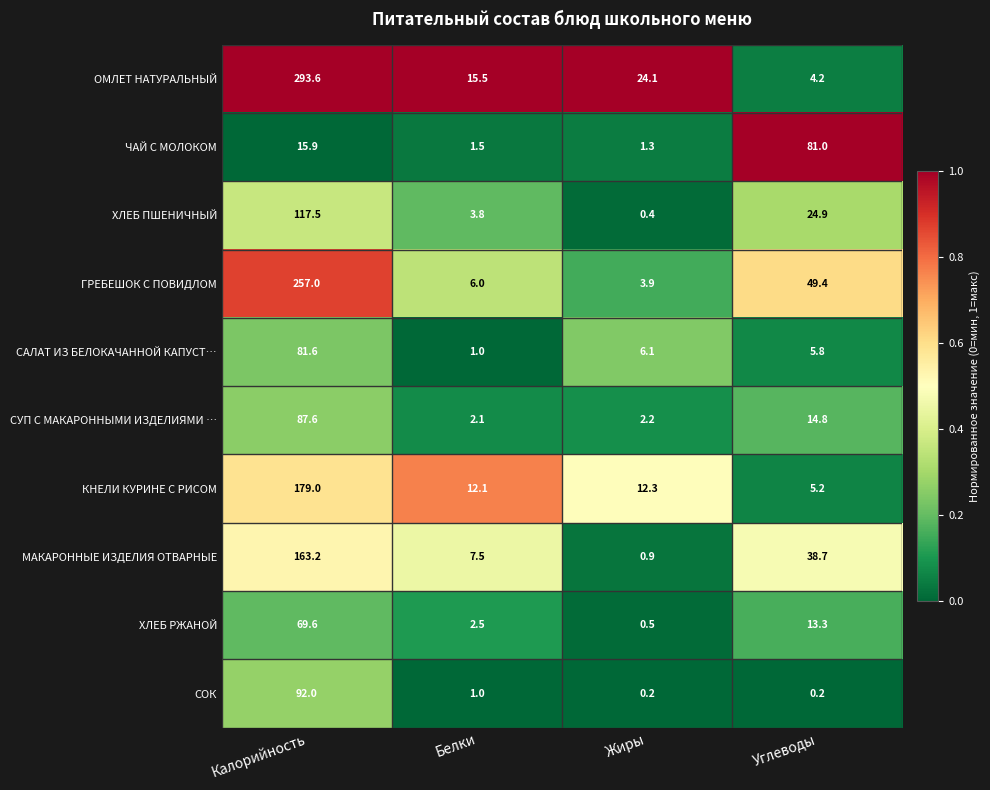

Is it true that ХЛЕБ РЖАНОЙ equals 2.5 at Белки?

True